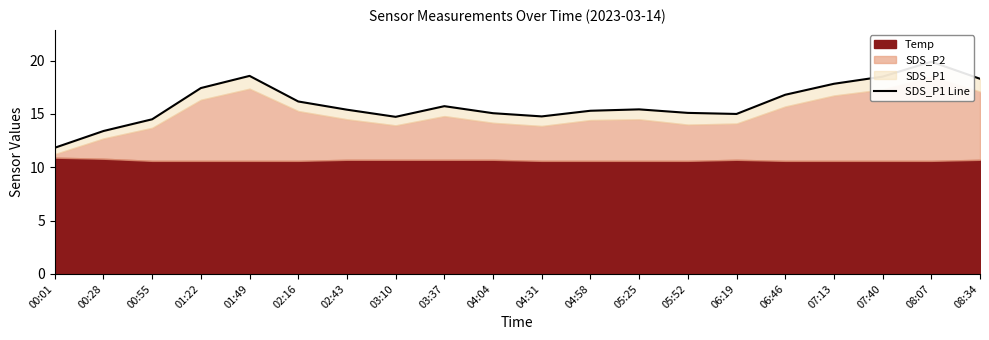

The value at 01:49 is 28.0. True or false?

False